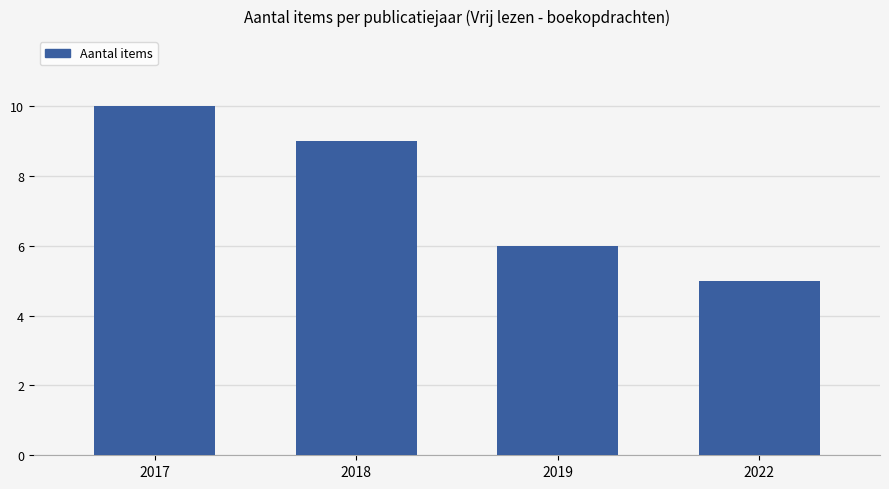

Count the number of data series in this chart.

1